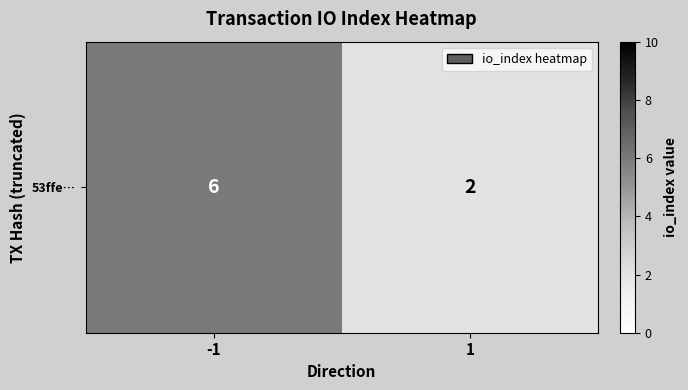

Rank the categories by value from highest to lowest.

-1, 1